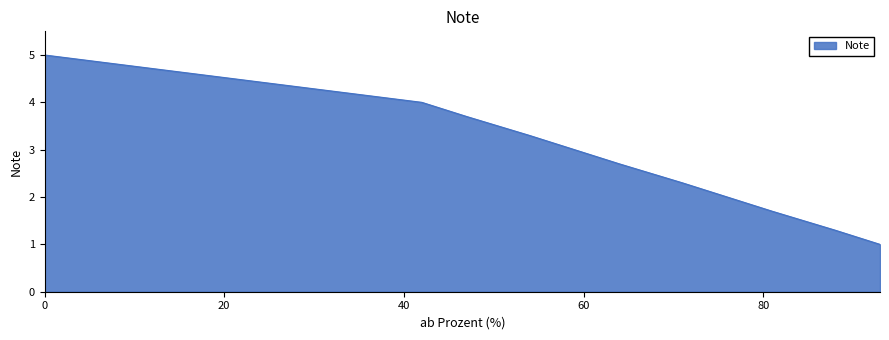

What is the greatest value displayed?

5.0